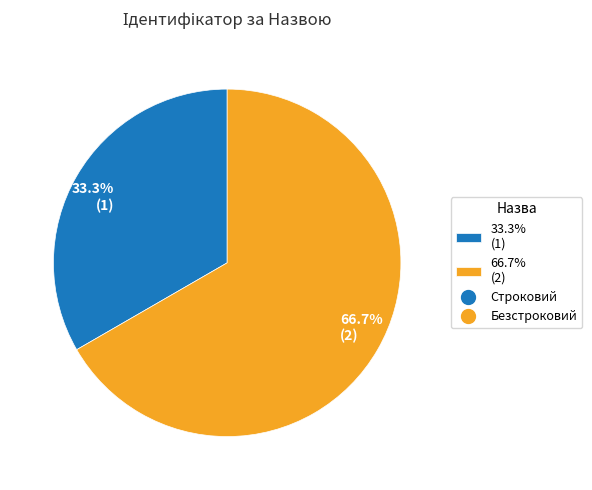

How much of the chart is everything except 33.3% (1)?

66.7%